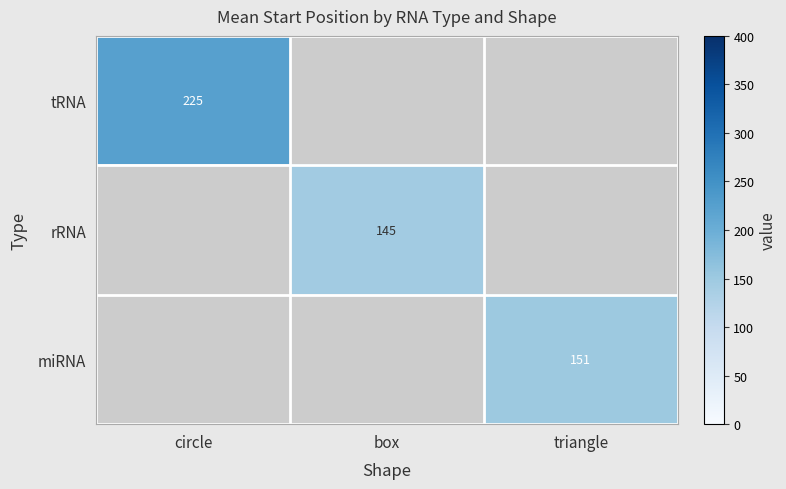

At how many categories does at least one series exceed 220?

1